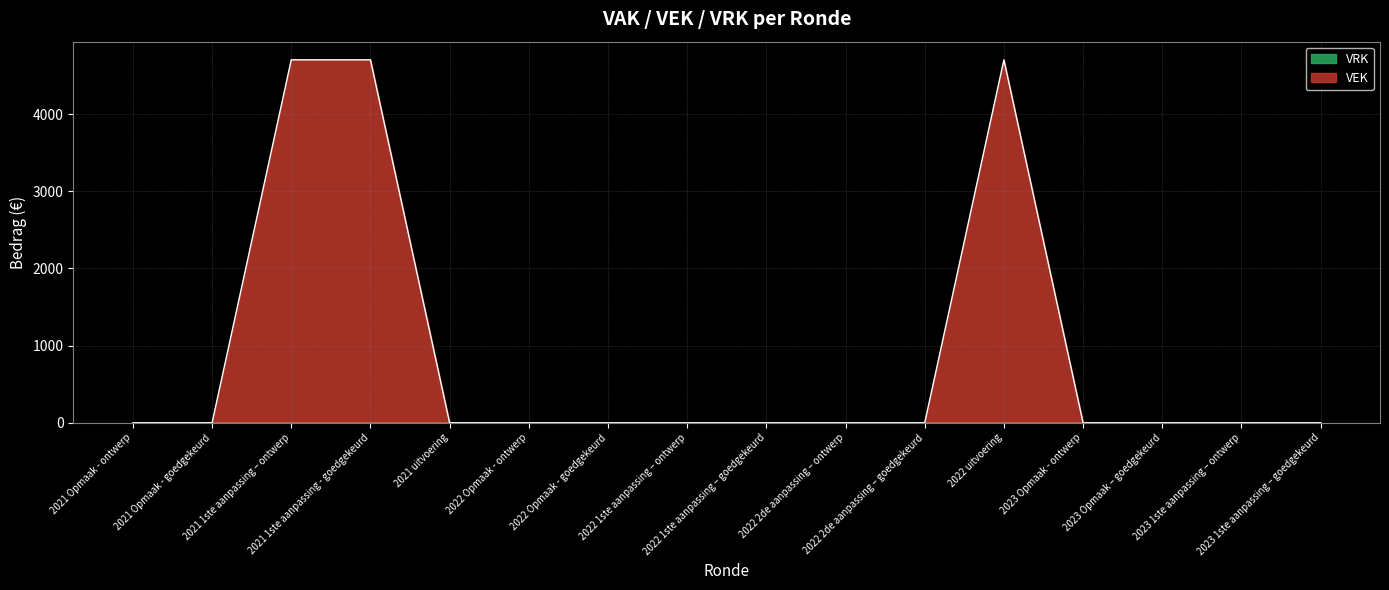

What is the approximate value at 2021 1ste aanpassing – ontwerp?

4704